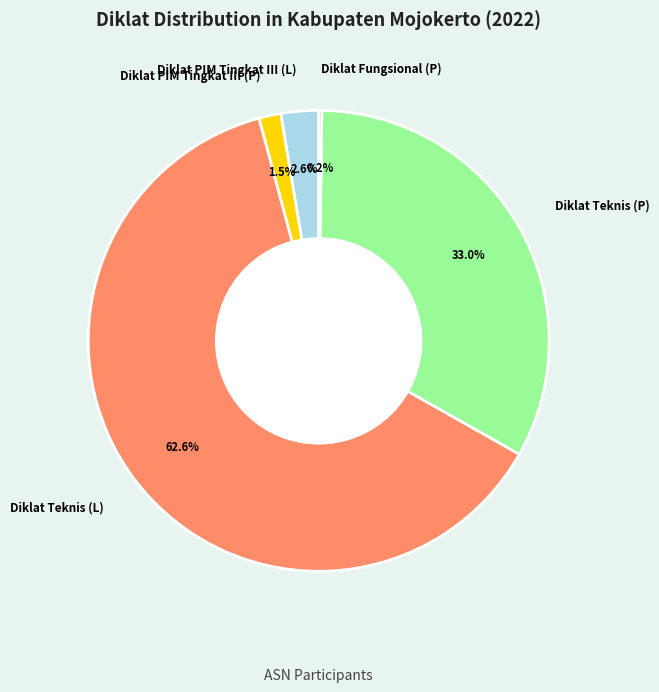

What percentage is the Diklat PIM Tingkat III (L) slice, to the nearest percent?

3%